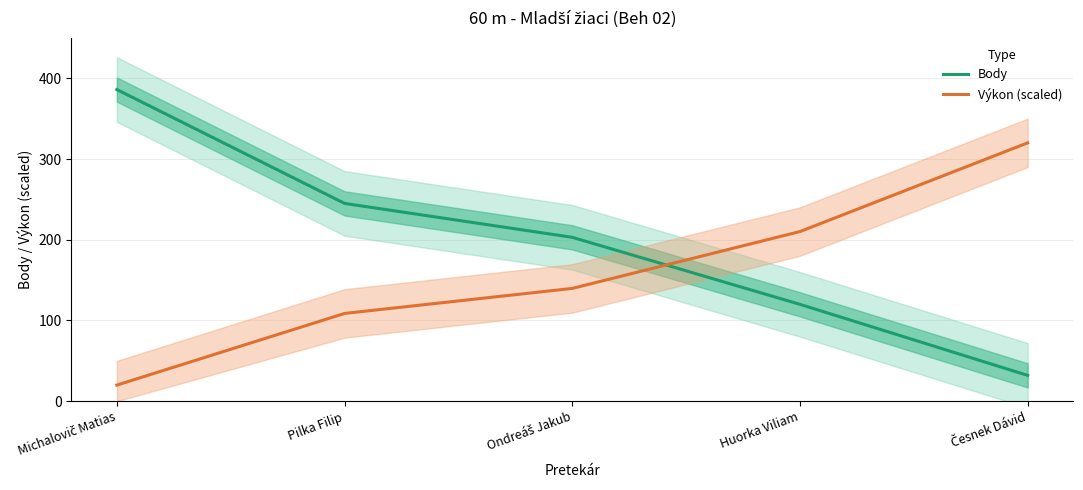

What is the label of the 2nd point from the right?

Huorka Viliam